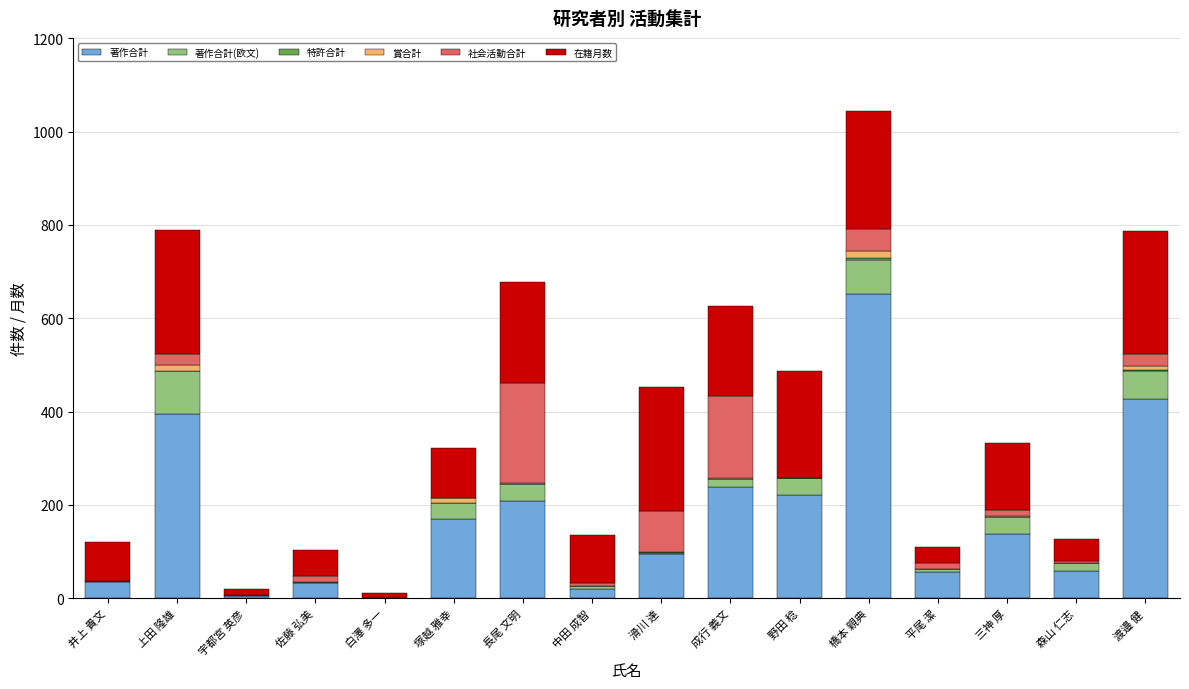

The value of 著作合計 at 滑川 達 is 95. True or false?

True